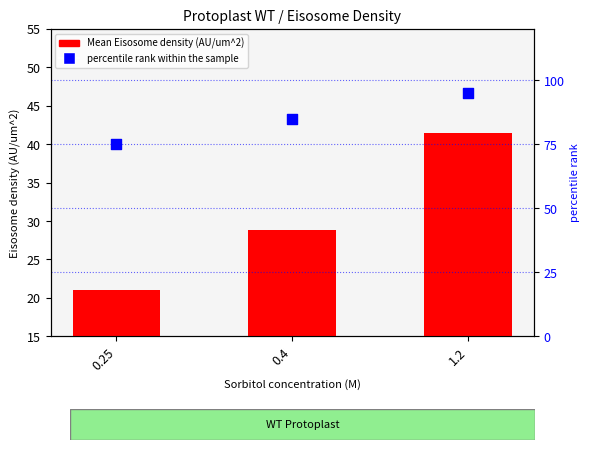

Which series reaches the minimum Y coordinate?

Mean Eisosome density (AU/um^2)